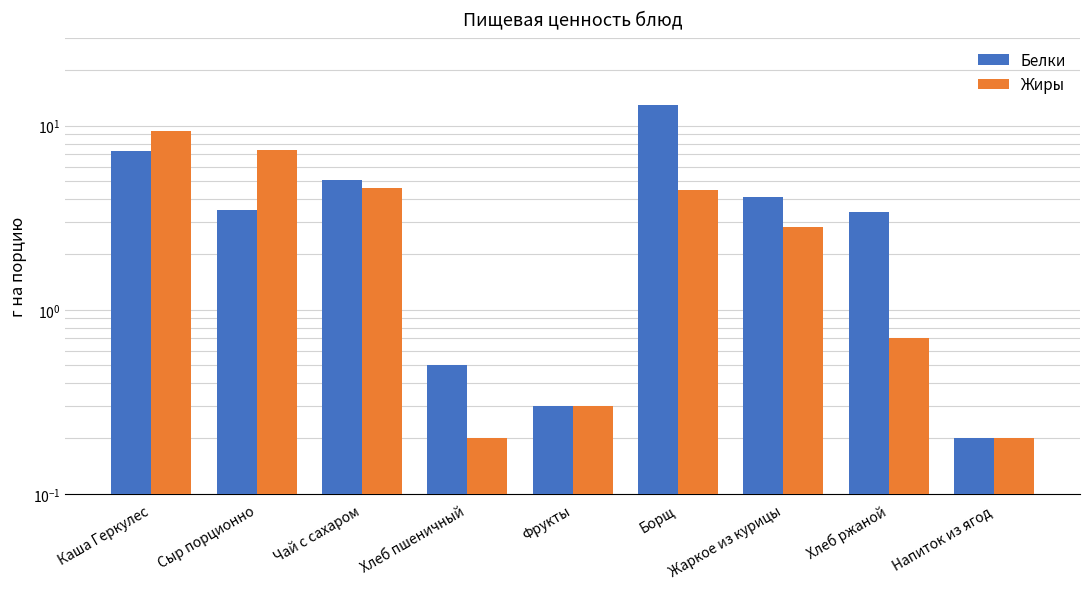

How many bars are there in each group?

2